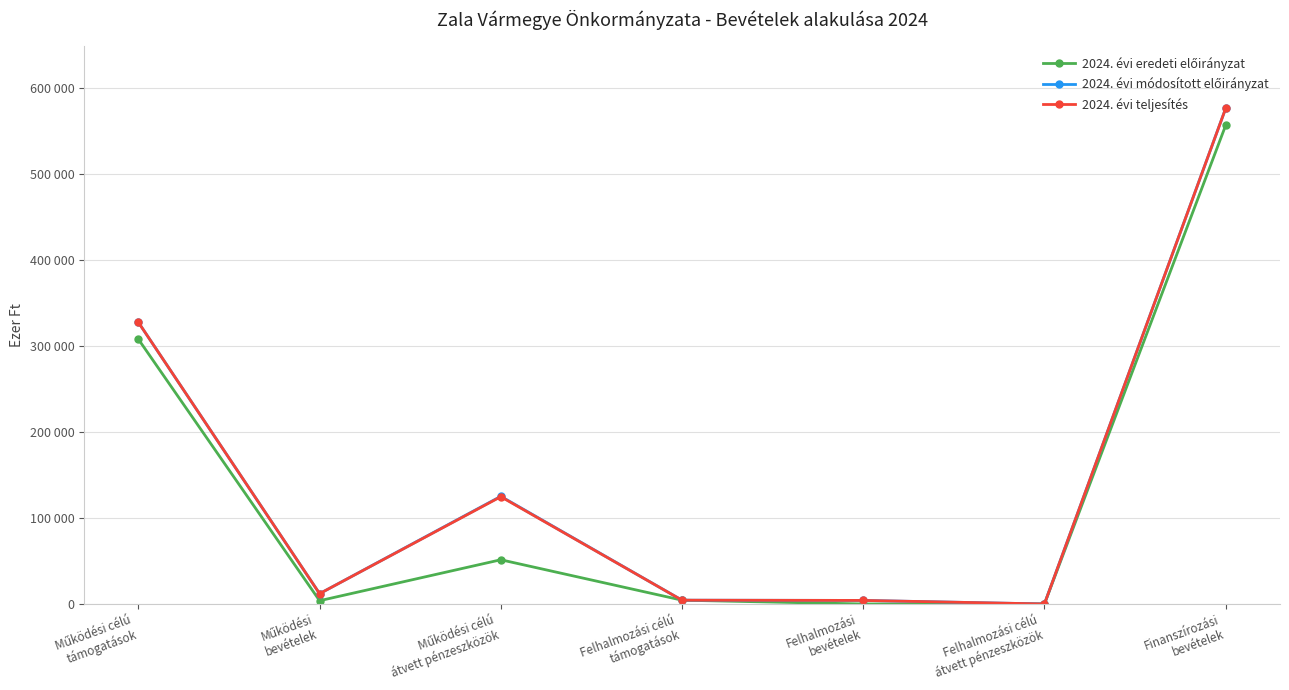

In 2024. évi eredeti előirányzat, how many points are lower than both neighbors (excluding endpoints)?

1